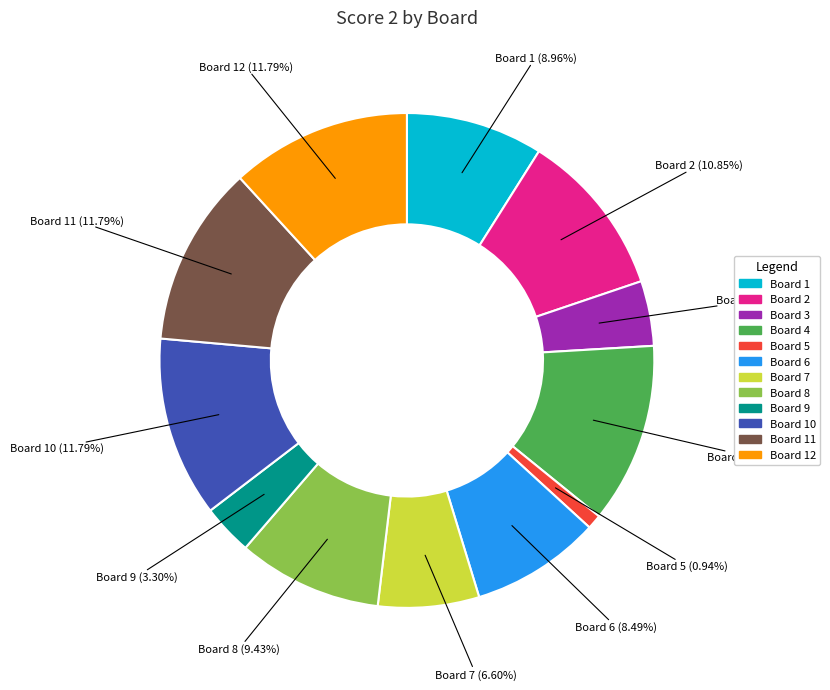

Is there any slice that represents more than half of the pie?

No